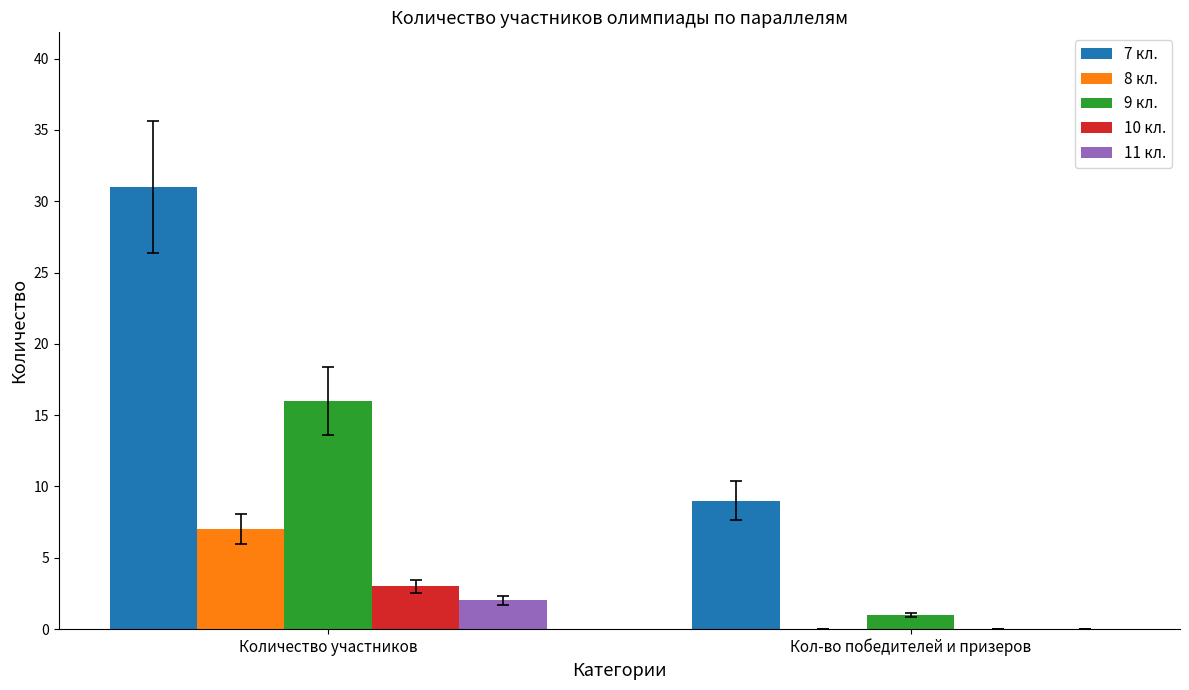

The 8 кл. series shows 7 at Количество участников. True or false?

True